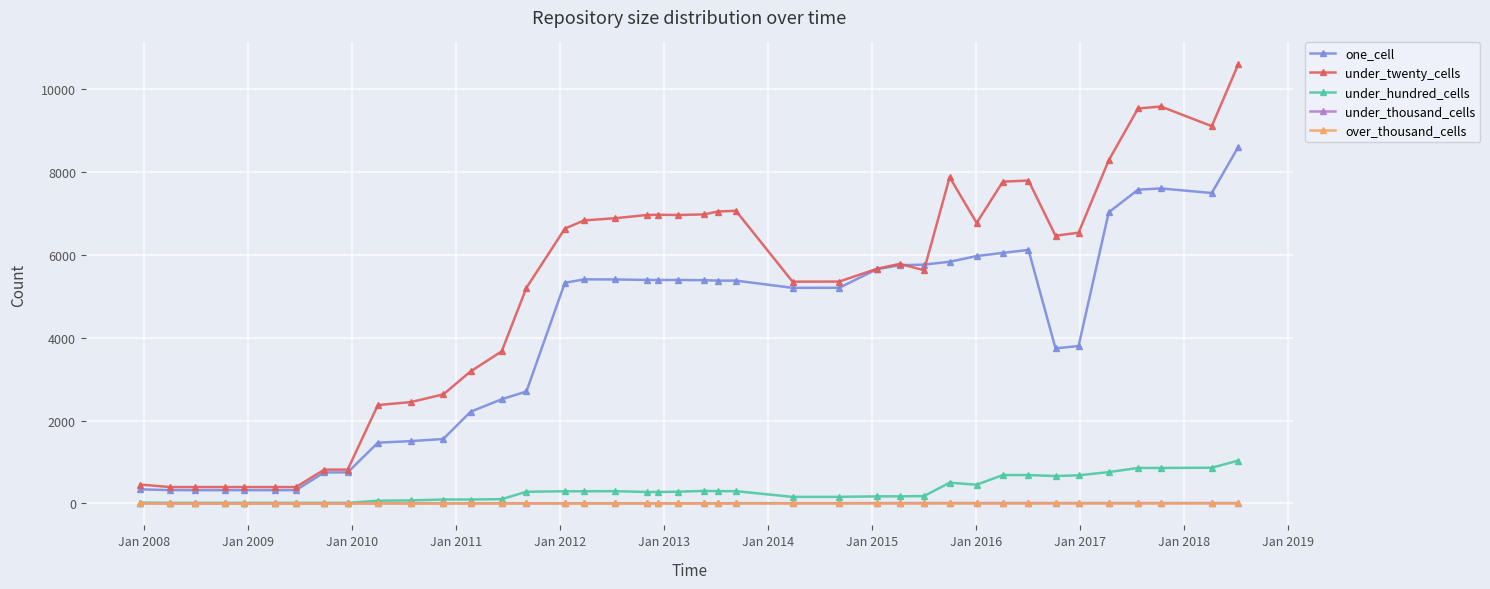

What is the greatest value displayed?

10595